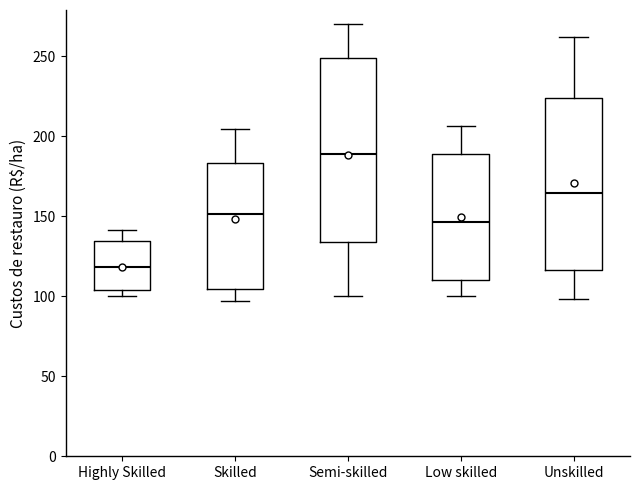

Where does the upper whisker of the box for Skilled end on the y-axis? The values are not printed on the chart, so give them approximately, as read against the axis.

205